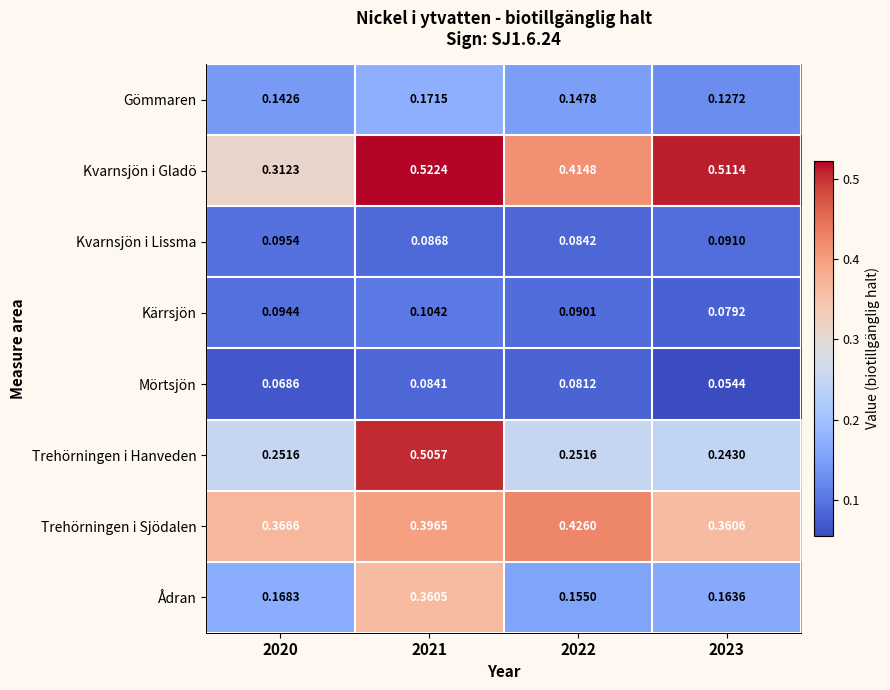

What is the total value across all series at 2022?

1.7